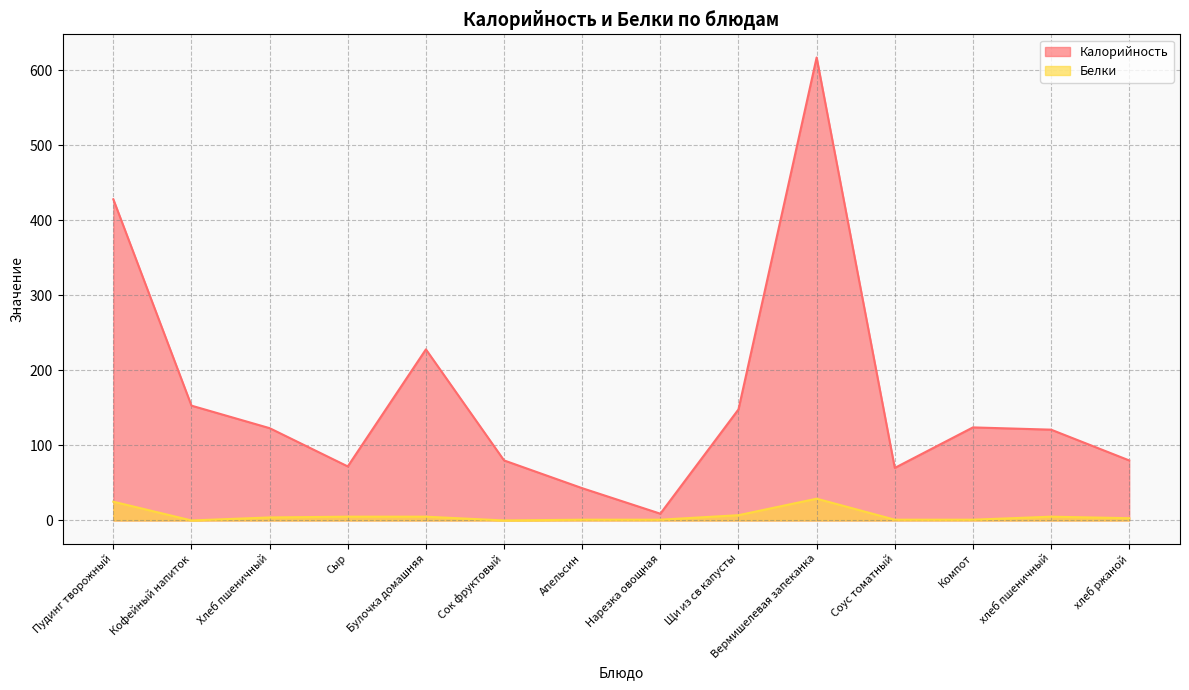

Where is the first local maximum for Калорийность?

Булочка домашняя